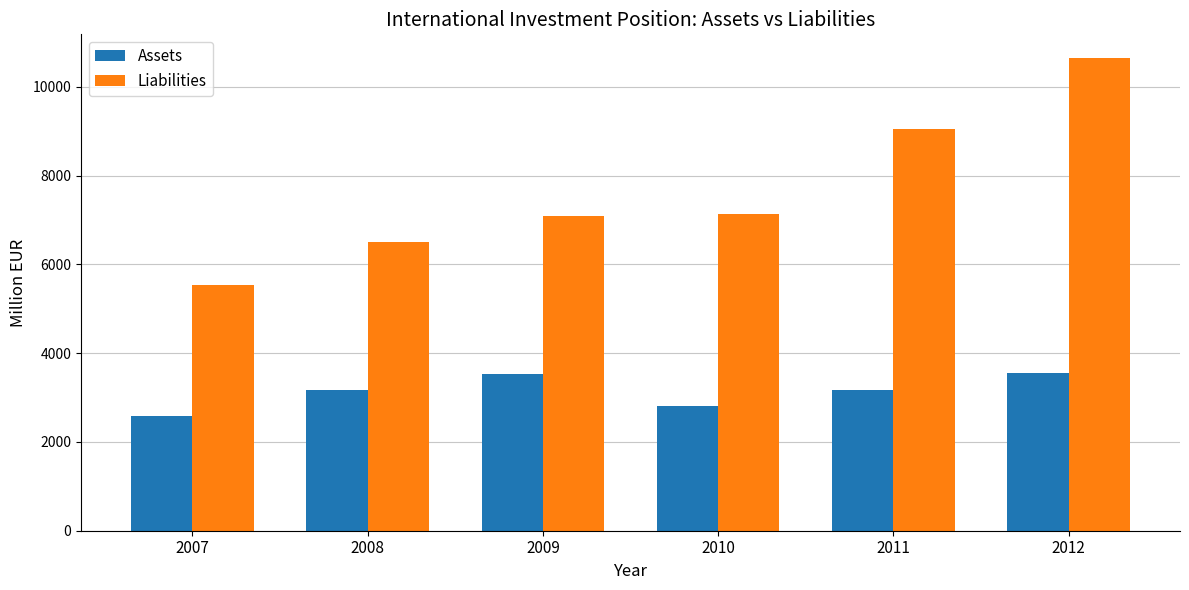

What is the value of the Liabilities bar at the 3rd from the left?

7086.1